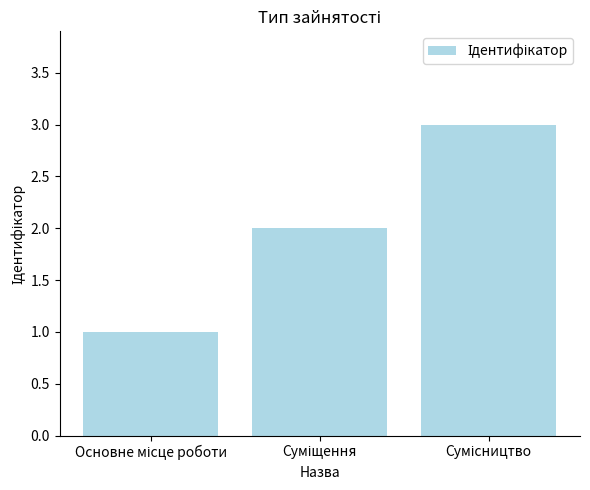

What is the greatest value displayed?

3